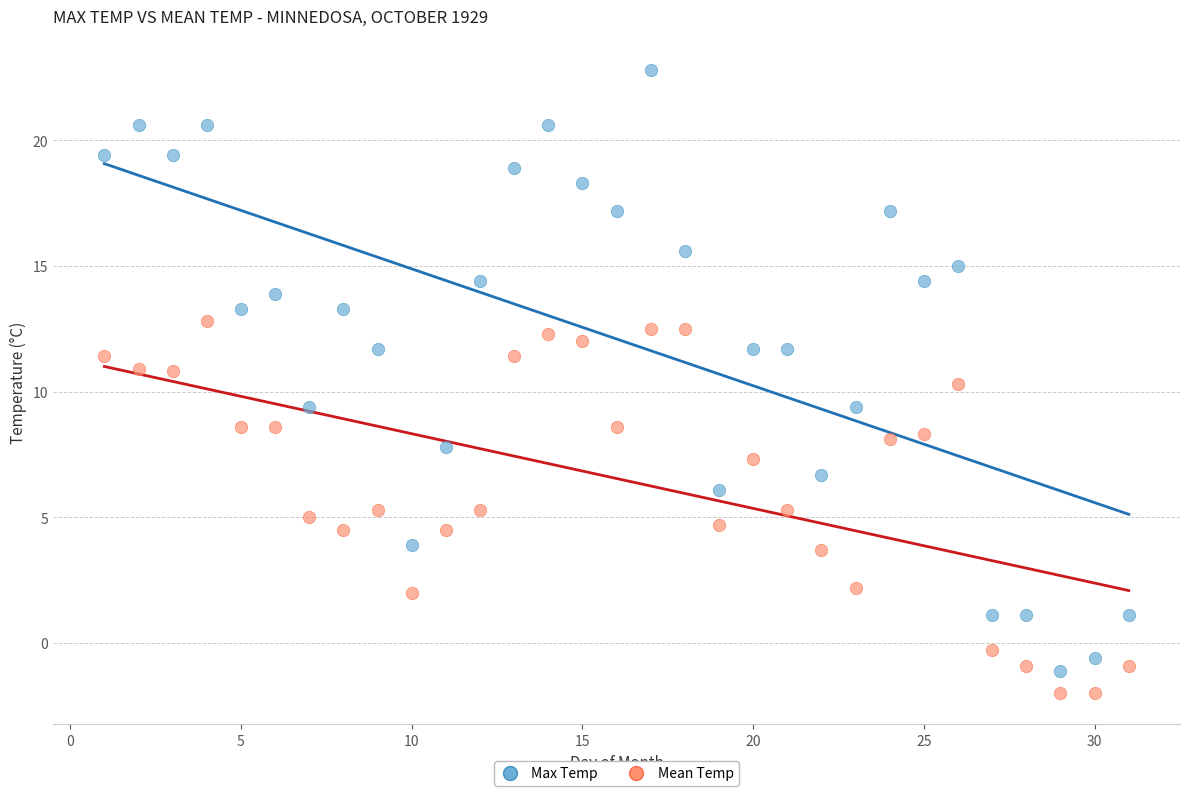

Which series reaches the minimum Y coordinate?

Mean Temp